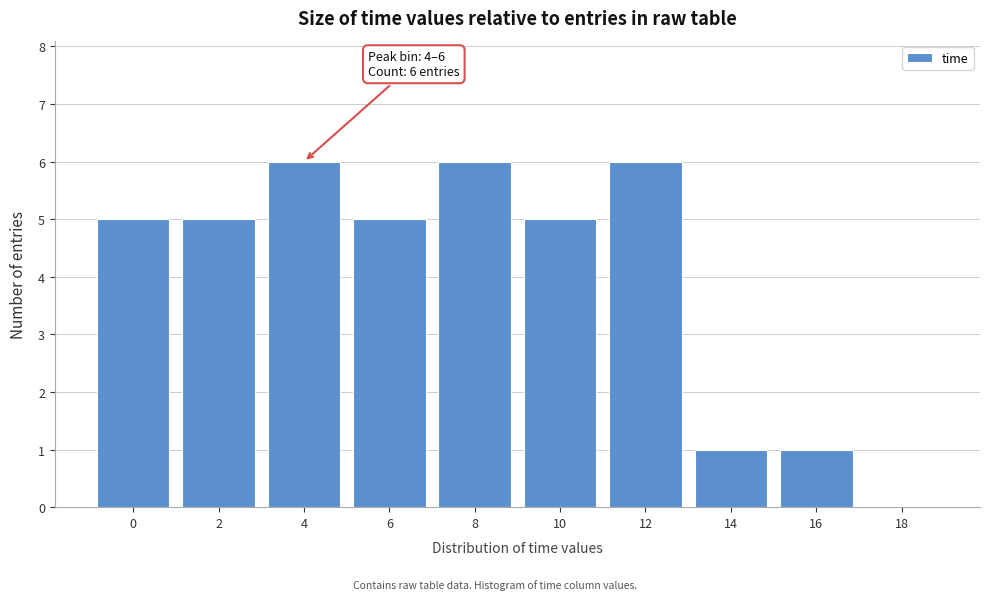

Reading left to right, list all the values displayed in this chart.

0=5	2=5	4=6	6=5	8=6	10=5	12=6	14=1	16=1	18=0